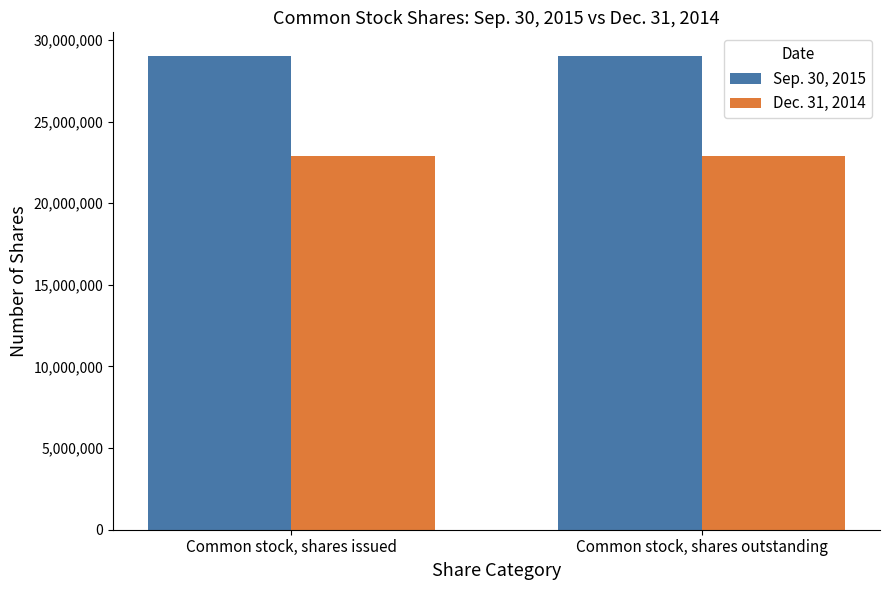

What is the value of the Sep. 30, 2015 bar at the 2nd from the left?

29018425